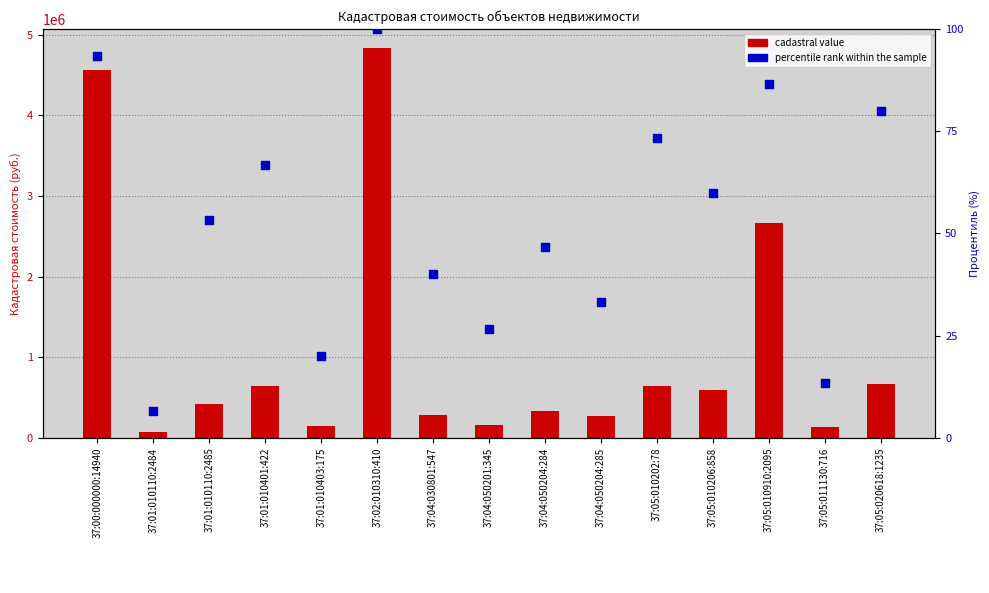

Which series reaches the minimum Y coordinate?

percentile rank within the sample